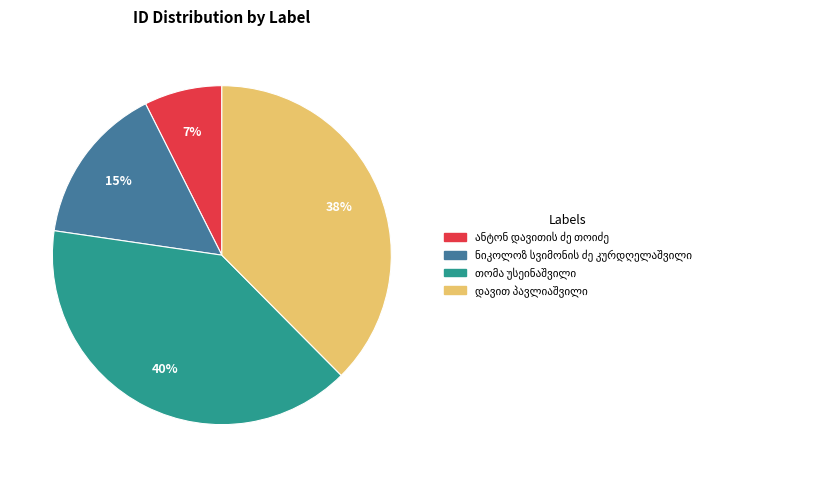

To the nearest percent, what is the average slice percentage?

25%